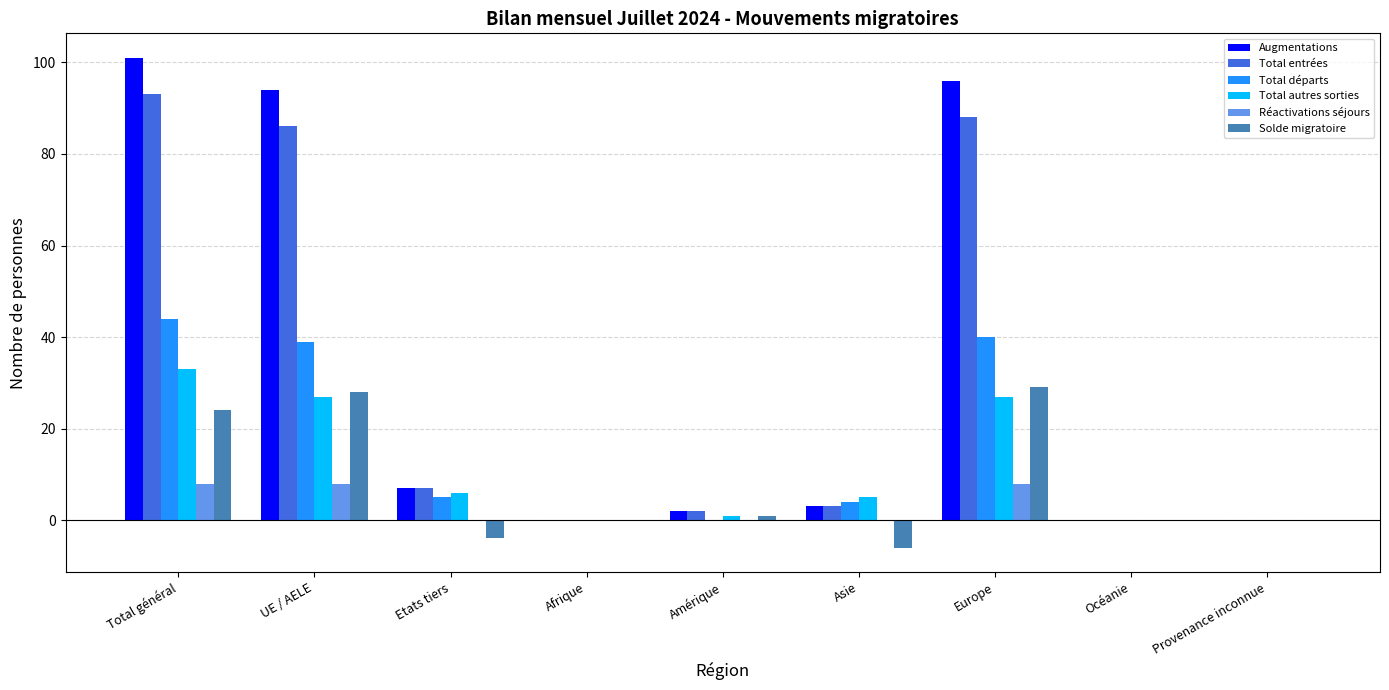

How many series are shown in this chart?

6